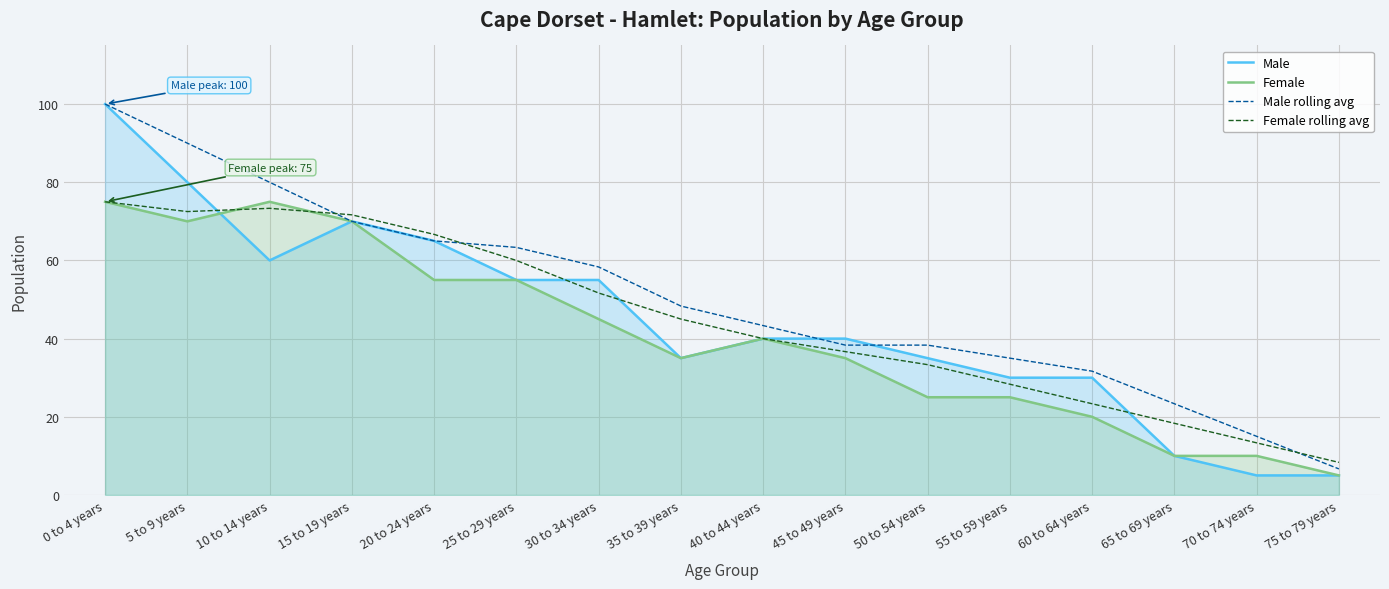

What position from the left is 0 to 4 years?

1